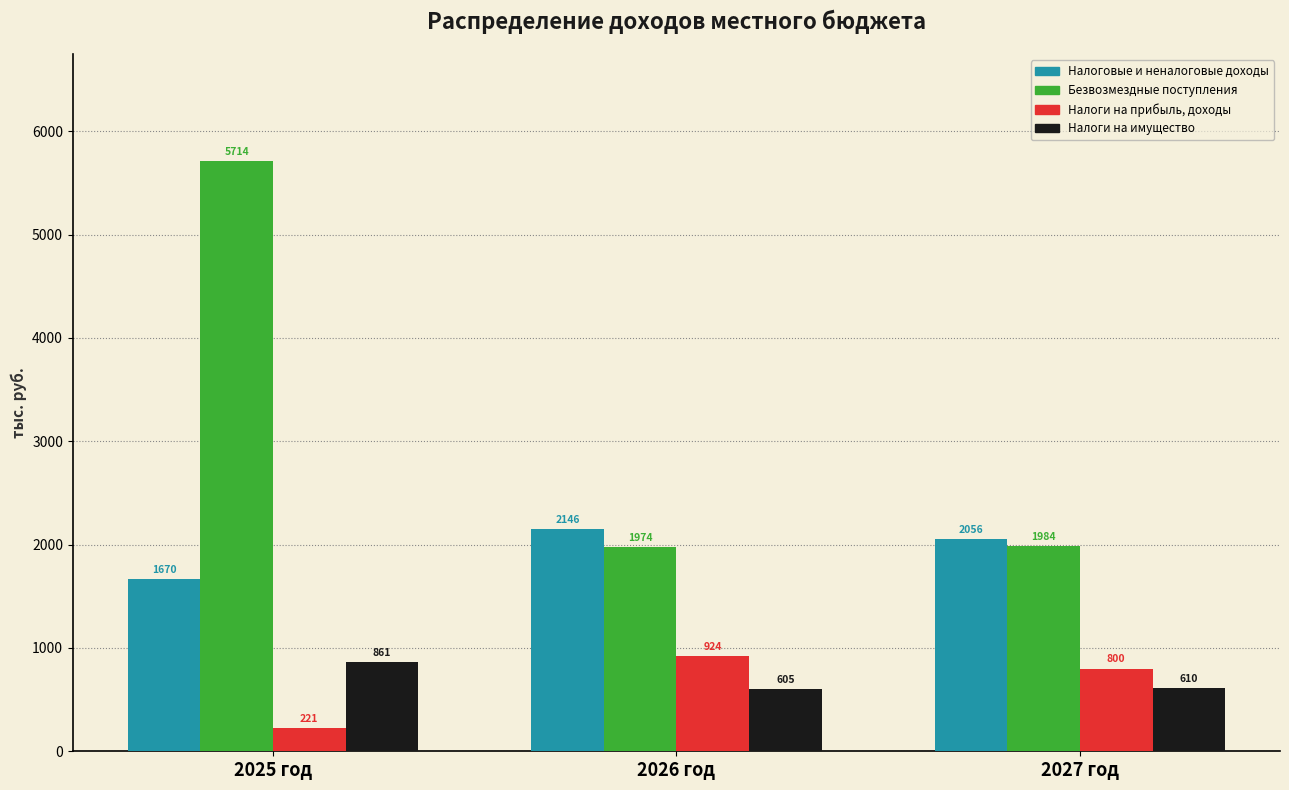

Rank the categories by Налоговые и неналоговые доходы value from lowest to highest.

2025 год, 2027 год, 2026 год